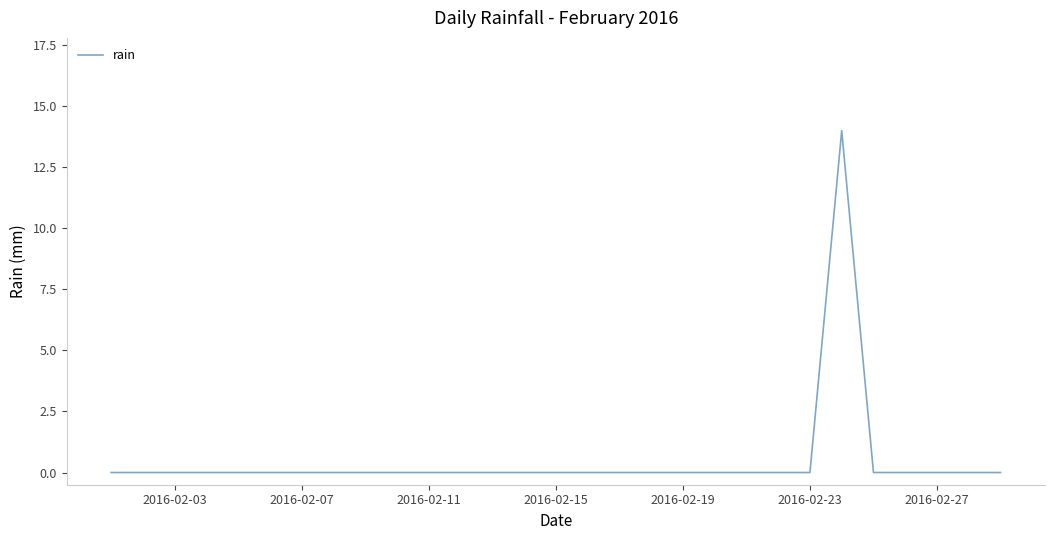

What is the greatest value displayed?

14